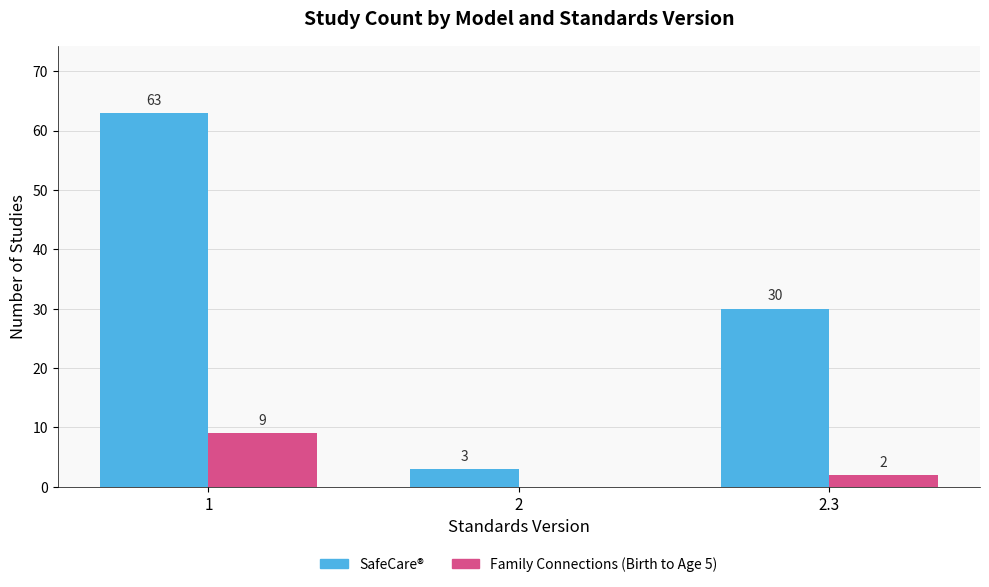

Count the Family Connections (Birth to Age 5) values in the range 0 to 9.

3